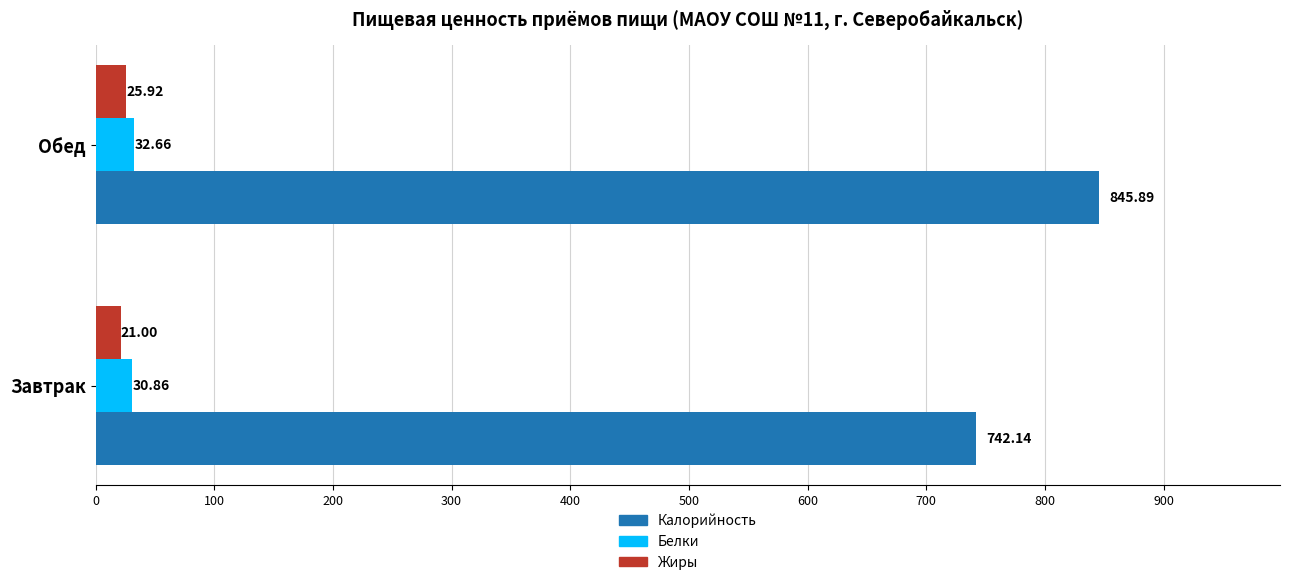

How many series are shown in this chart?

3